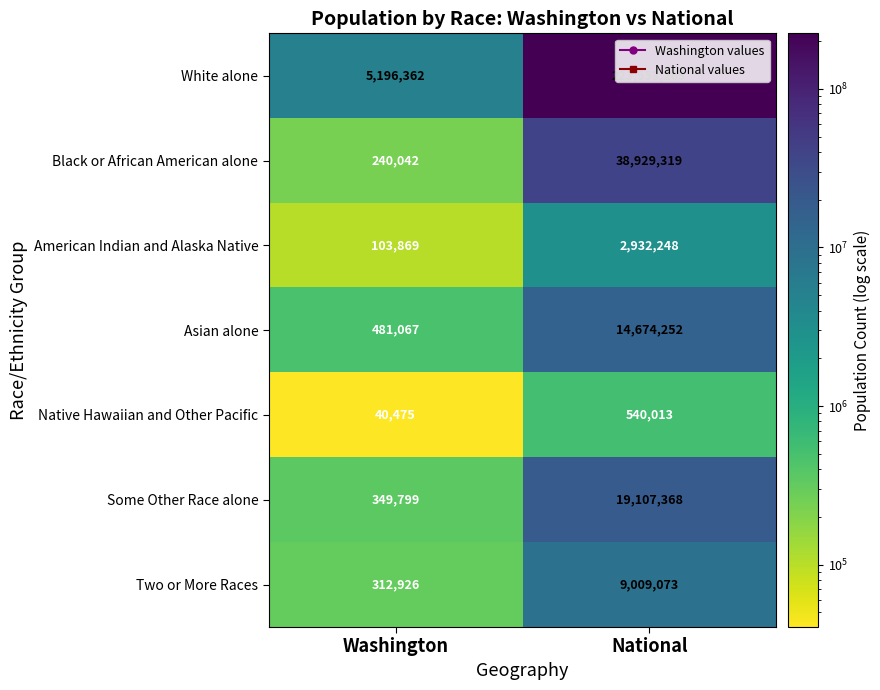

What is the difference between the American Indian and Alaska Native values at Washington and National?

2828379